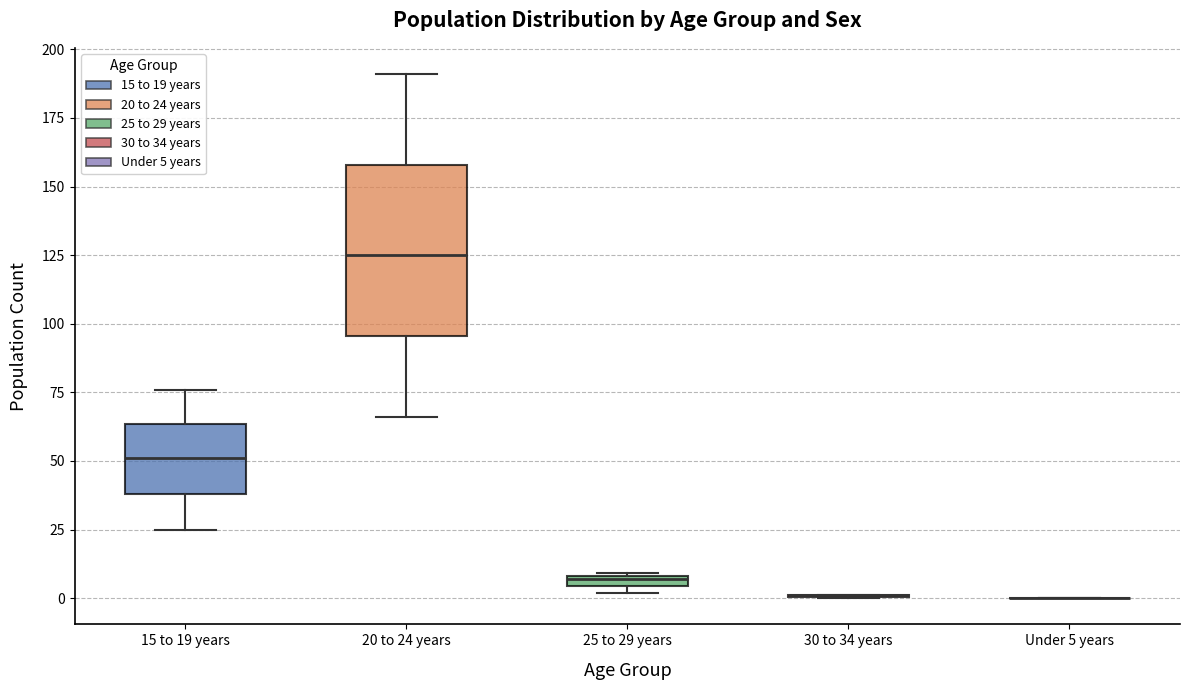

Where is the upper edge of the box for 20 to 24 years on the y-axis? The values are not printed on the chart, so give them approximately, as read against the axis.

160